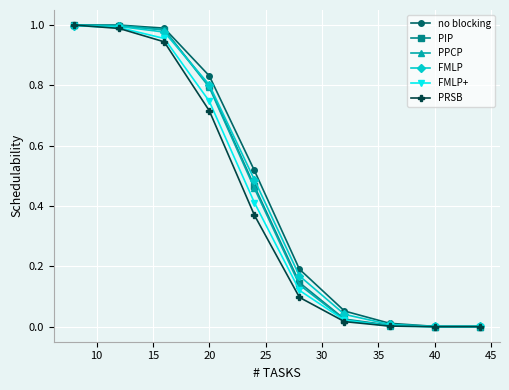

How many series are shown in this chart?

6